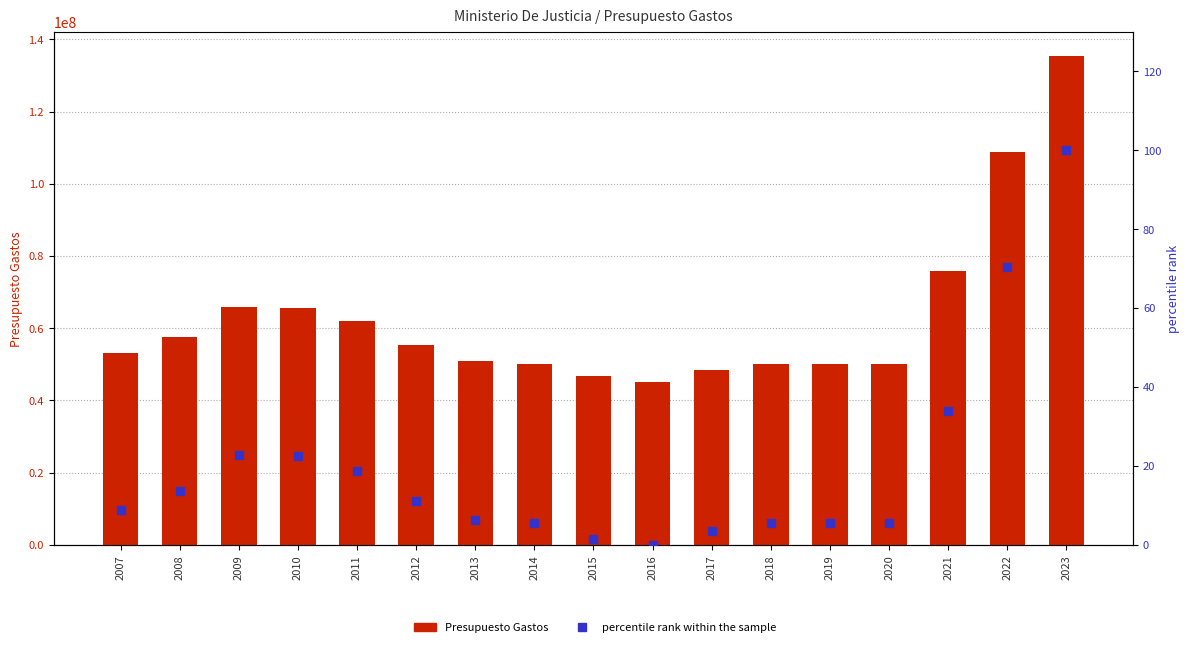

At how many categories does at least one series exceed 56893332?

7